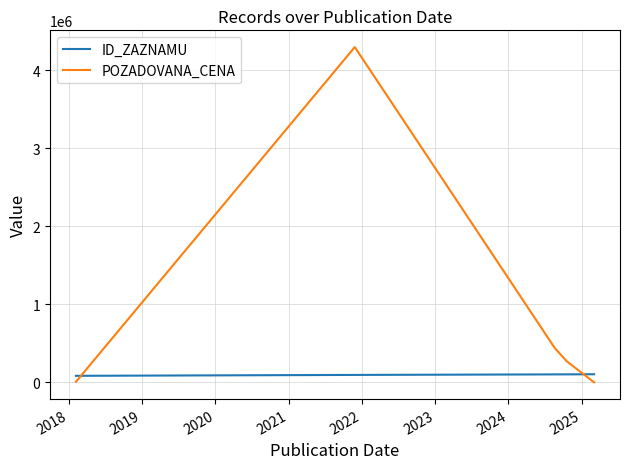

Which series has the largest total across all categories?

POZADOVANA_CENA